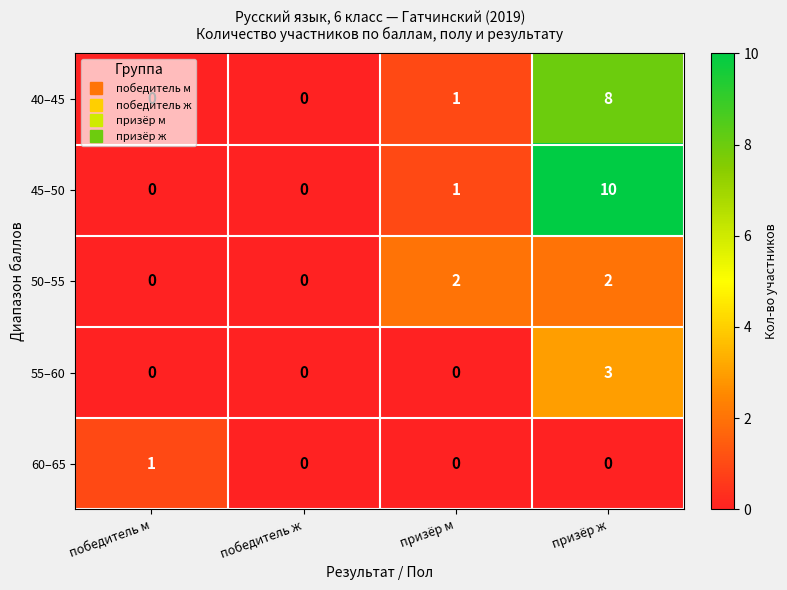

List the series in order of their peak value, highest first.

45–50, 40–45, 55–60, 50–55, 60–65